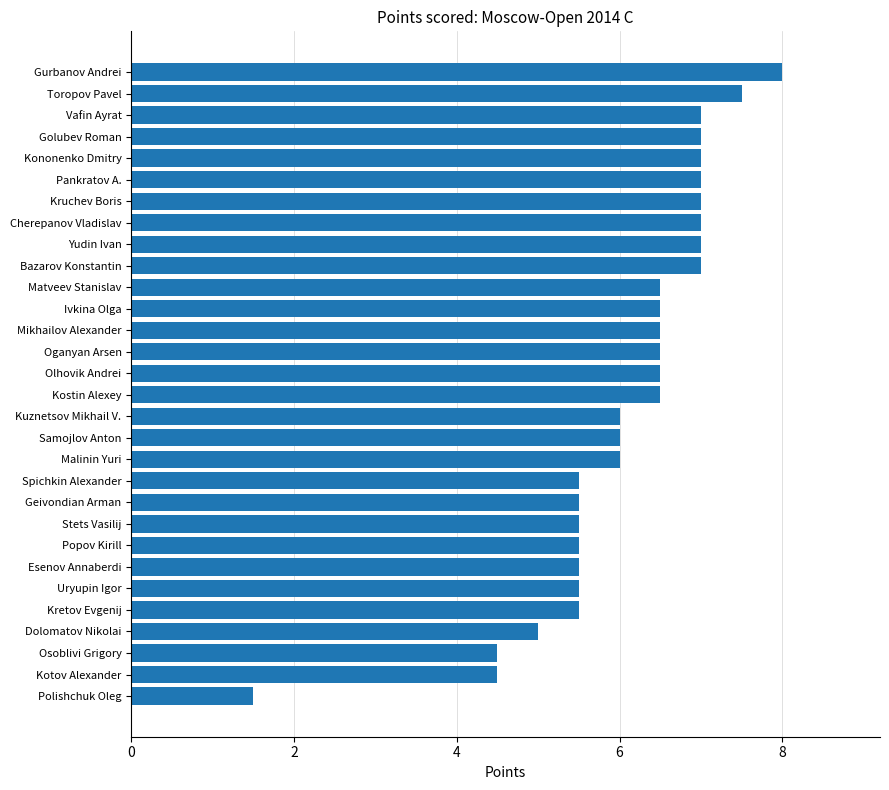

Which has a higher value, Toropov Pavel or Bazarov Konstantin?

Toropov Pavel